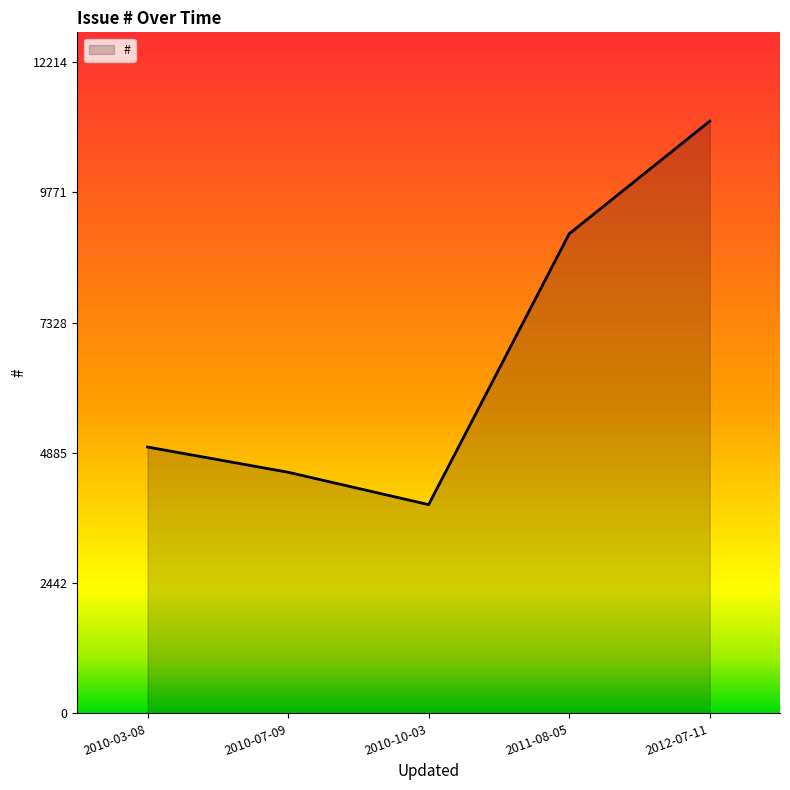

What position from the left is 2011-08-05?

4